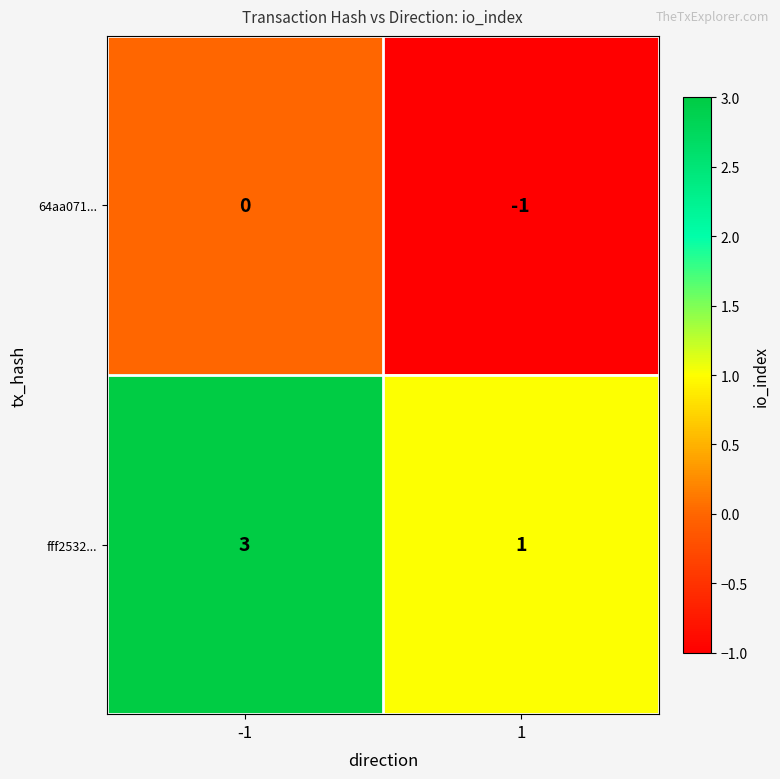

The value of fff2532... at 1 is 0. True or false?

False